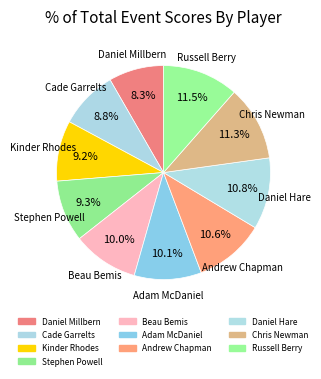

Between Adam McDaniel and Beau Bemis, which is larger?

Adam McDaniel